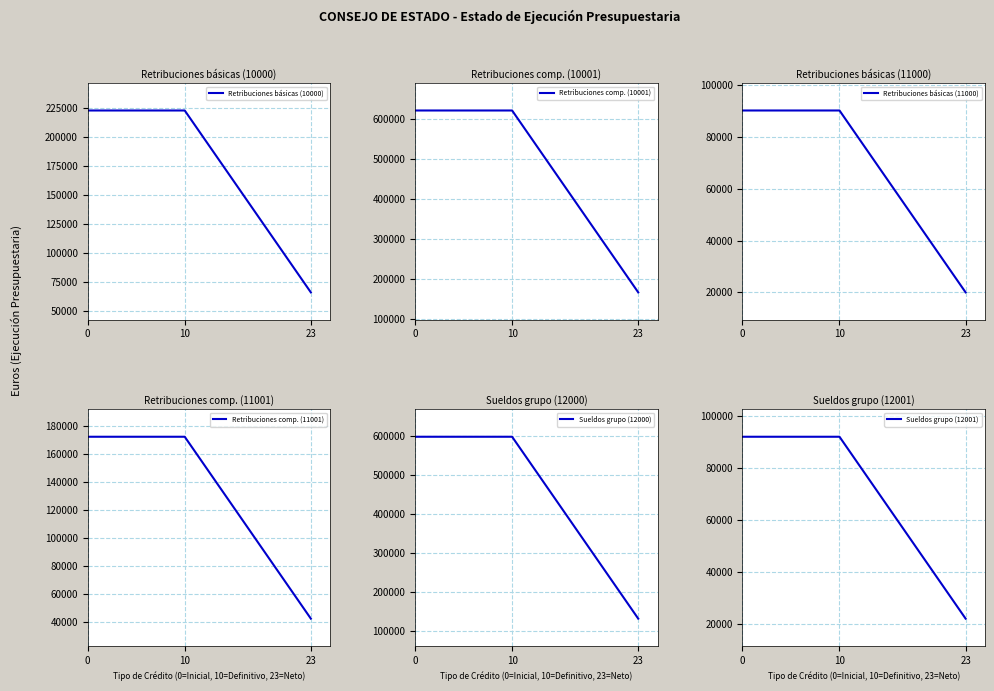

Rank the series by their maximum value, from lowest to highest.

Retribuciones básicas (11000), Sueldos grupo (12001), Retribuciones comp. (11001), Retribuciones básicas (10000), Sueldos grupo (12000), Retribuciones comp. (10001)